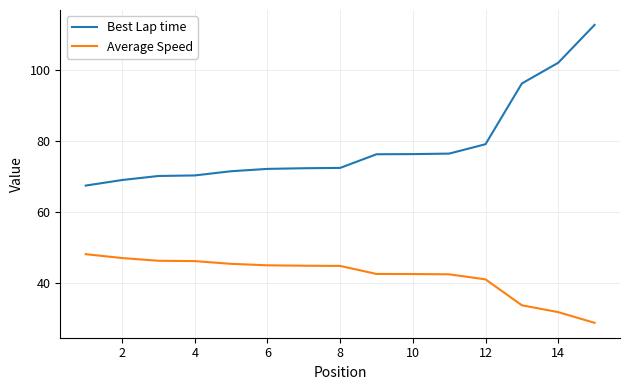

Which series has the largest range (max minus min)?

Best Lap time